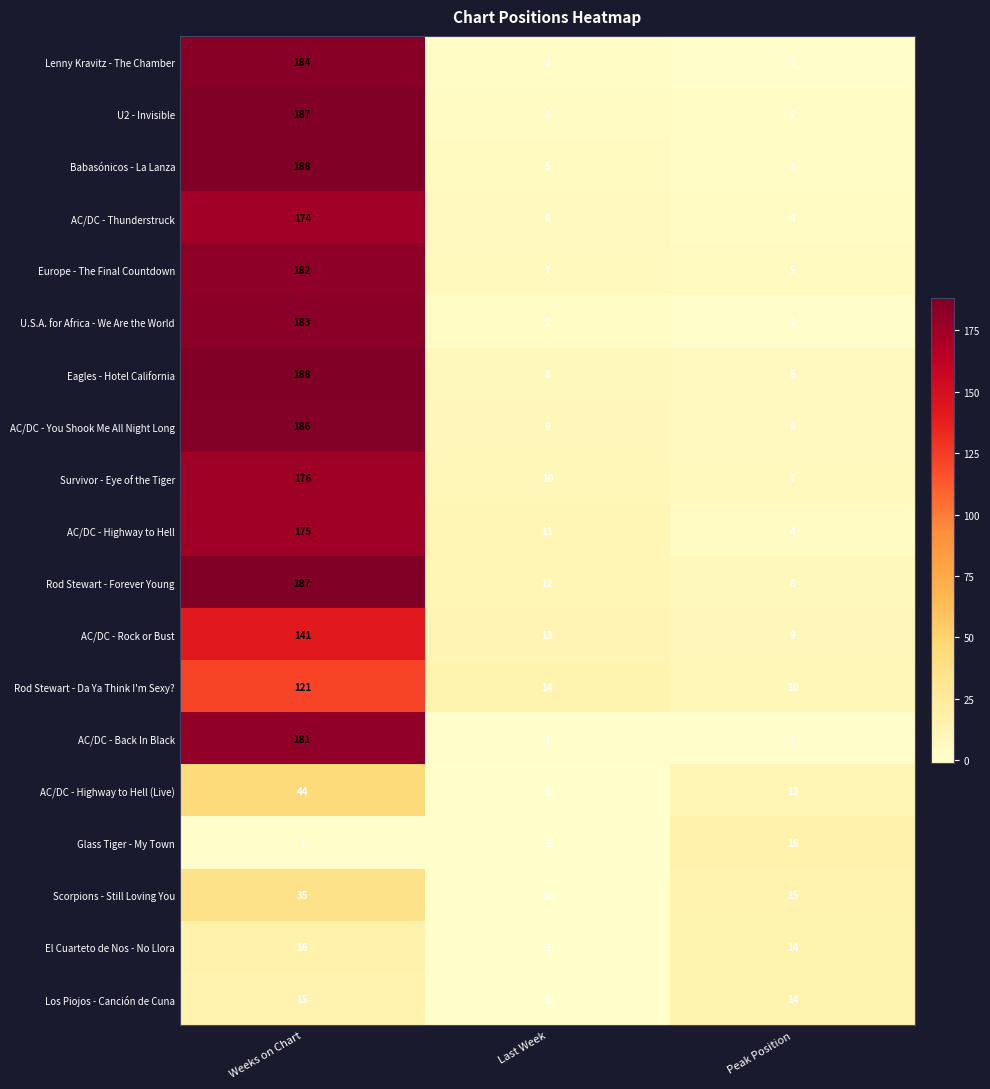

What is the smallest value displayed?

-1